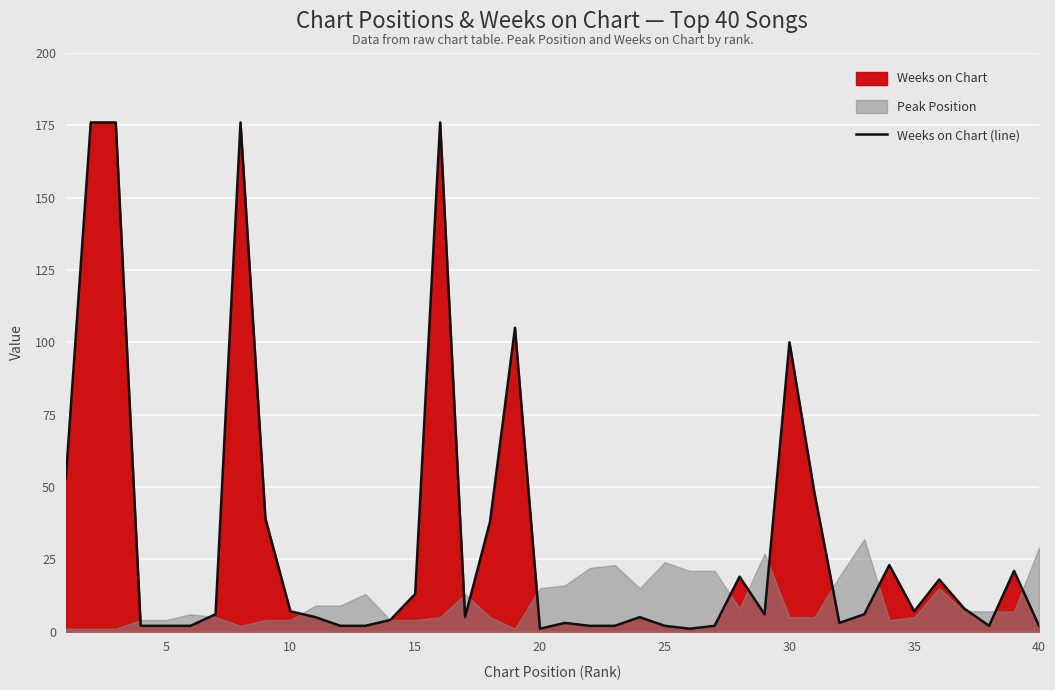

True or false: there are more than 2 points higher than both neighbors.

True